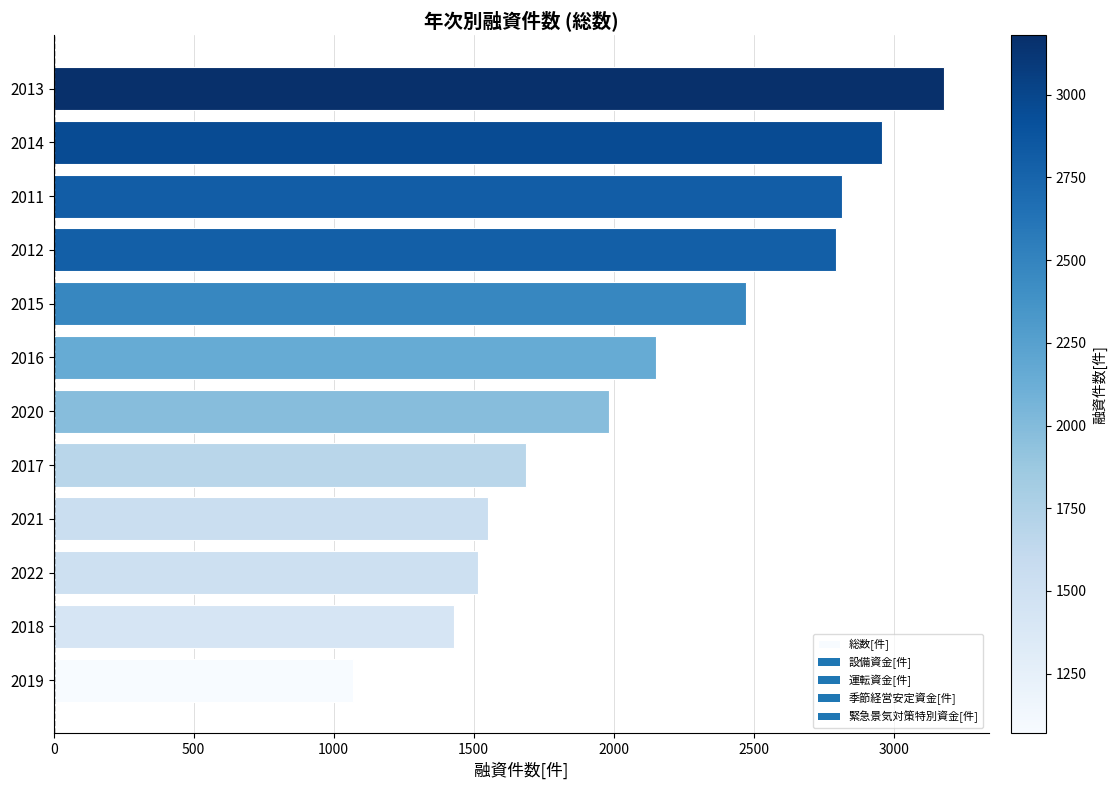

How many bars are there in total?

12